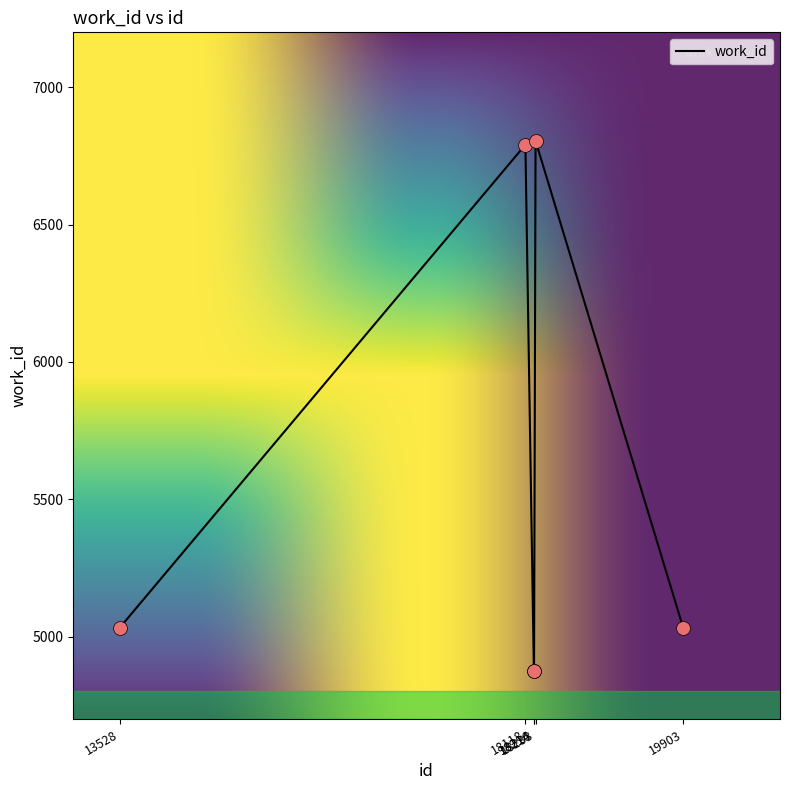

Which has a higher value, 18118 or 18214?

18118